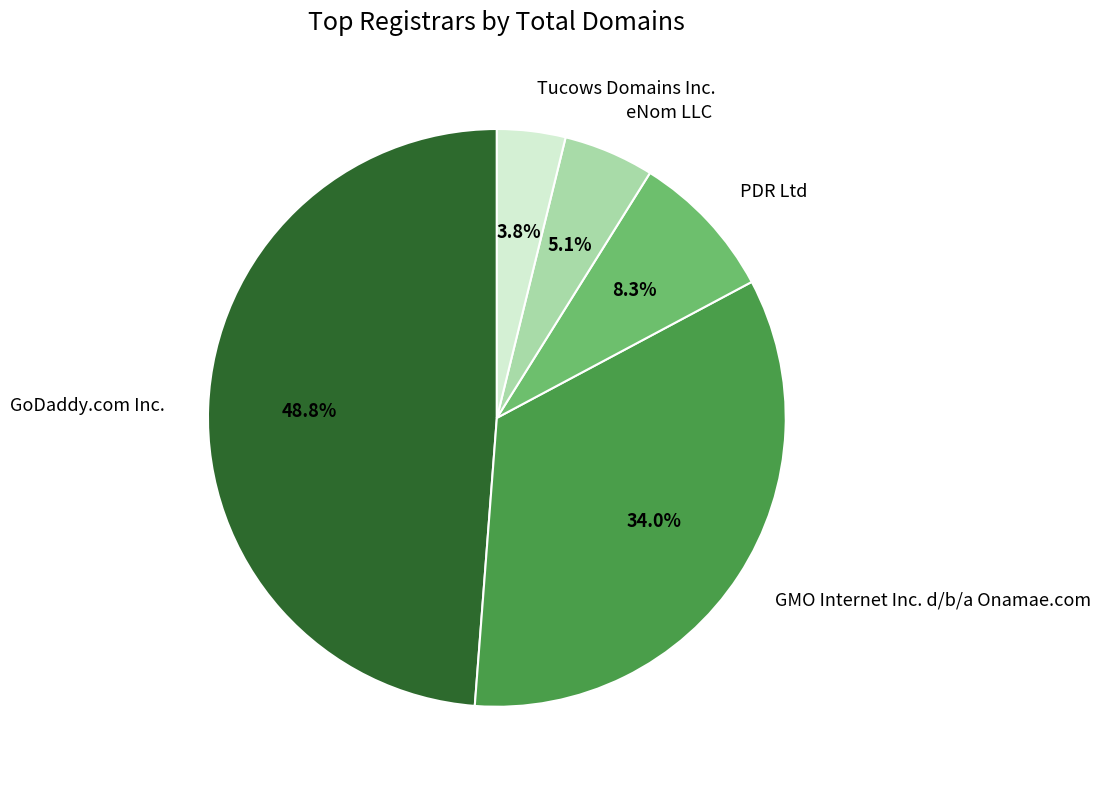

Between PDR Ltd and GoDaddy.com Inc., which is larger?

GoDaddy.com Inc.